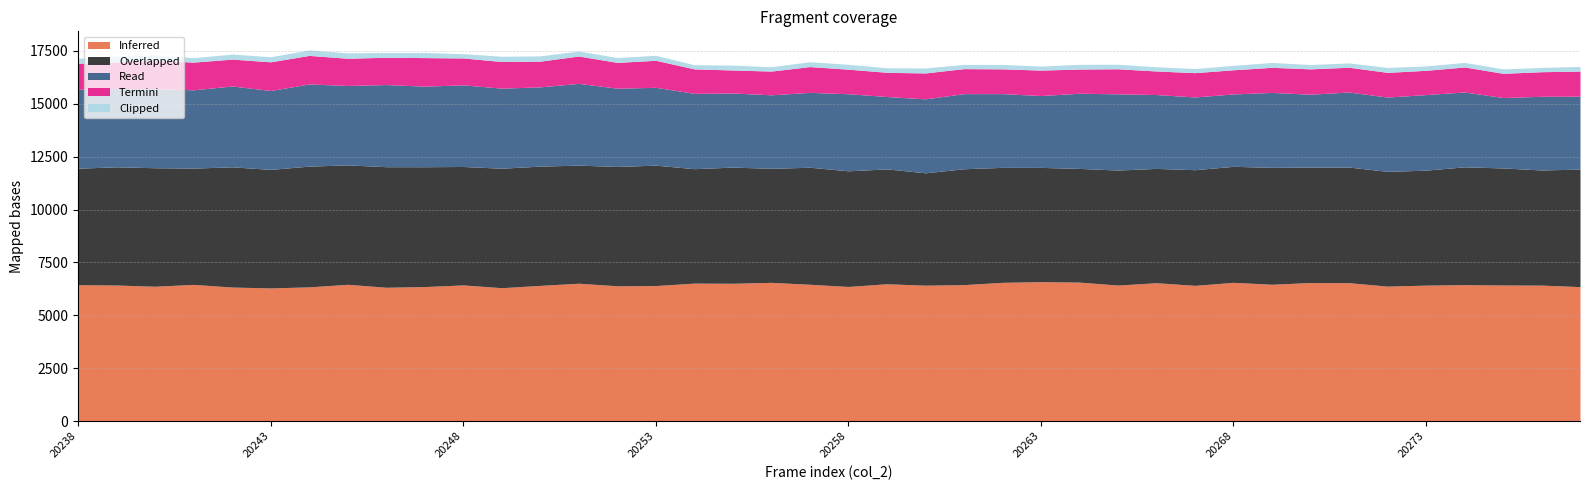

Where is the first local maximum for Inferred?

20241